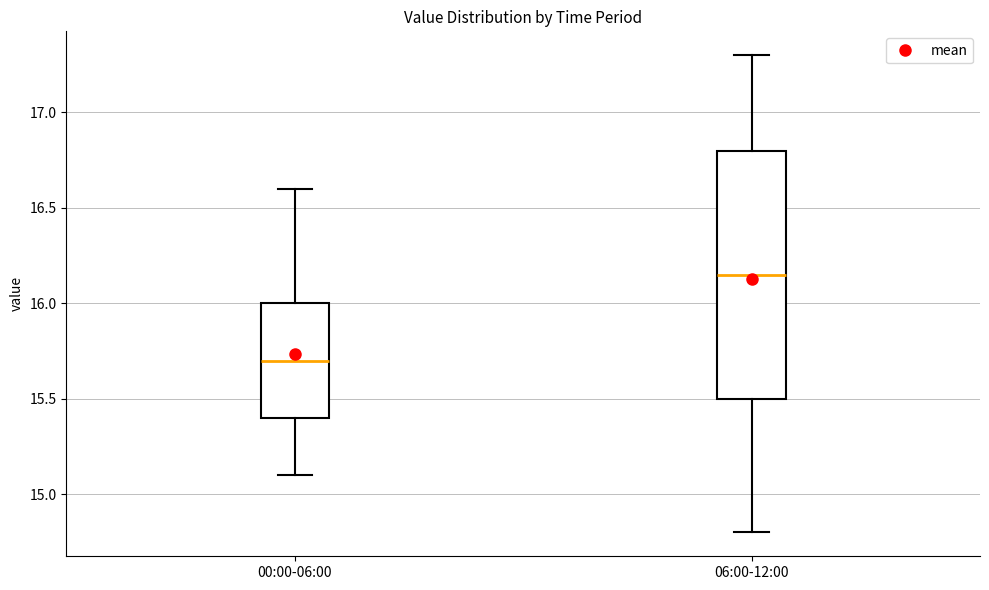

Where does the median line of the box for 00:00-06:00 sit on the y-axis? The values are not printed on the chart, so give them approximately, as read against the axis.

15.70